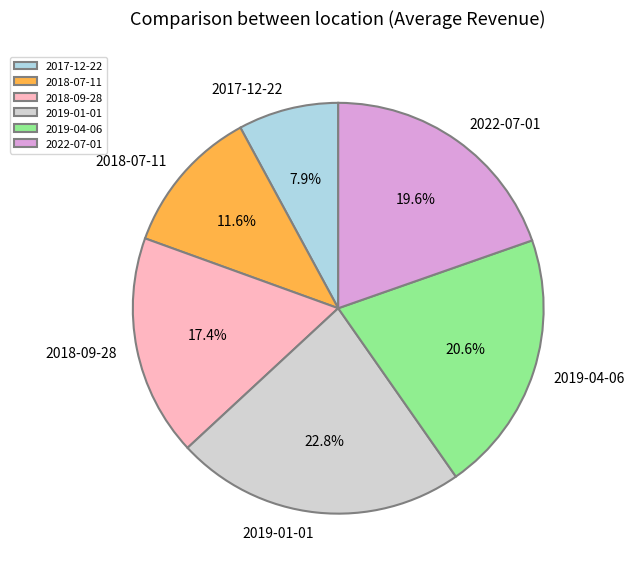

Rank the categories by value from lowest to highest.

2017-12-22, 2018-07-11, 2018-09-28, 2022-07-01, 2019-04-06, 2019-01-01